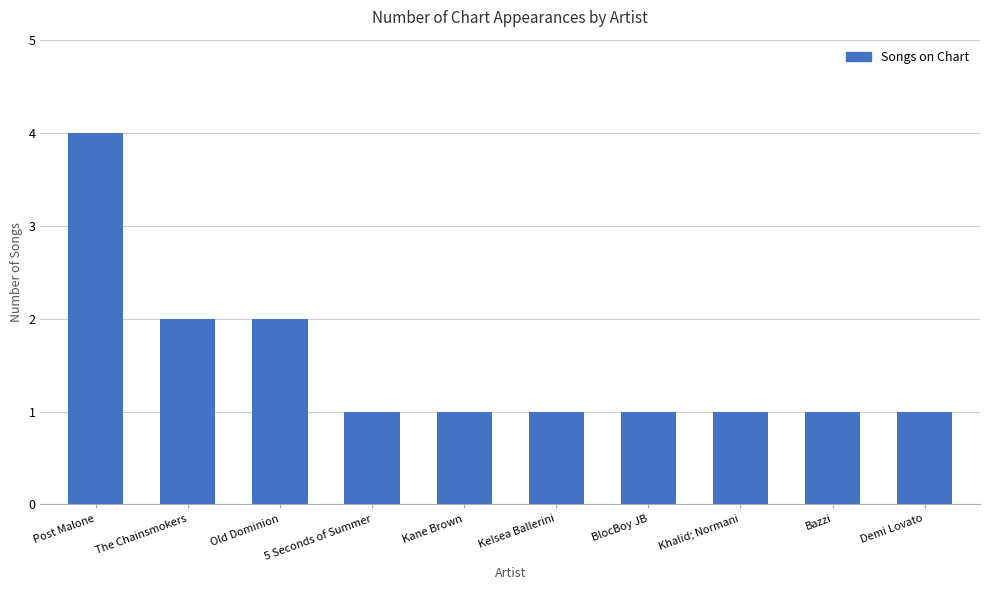

What is the minimum value shown in the chart?

1